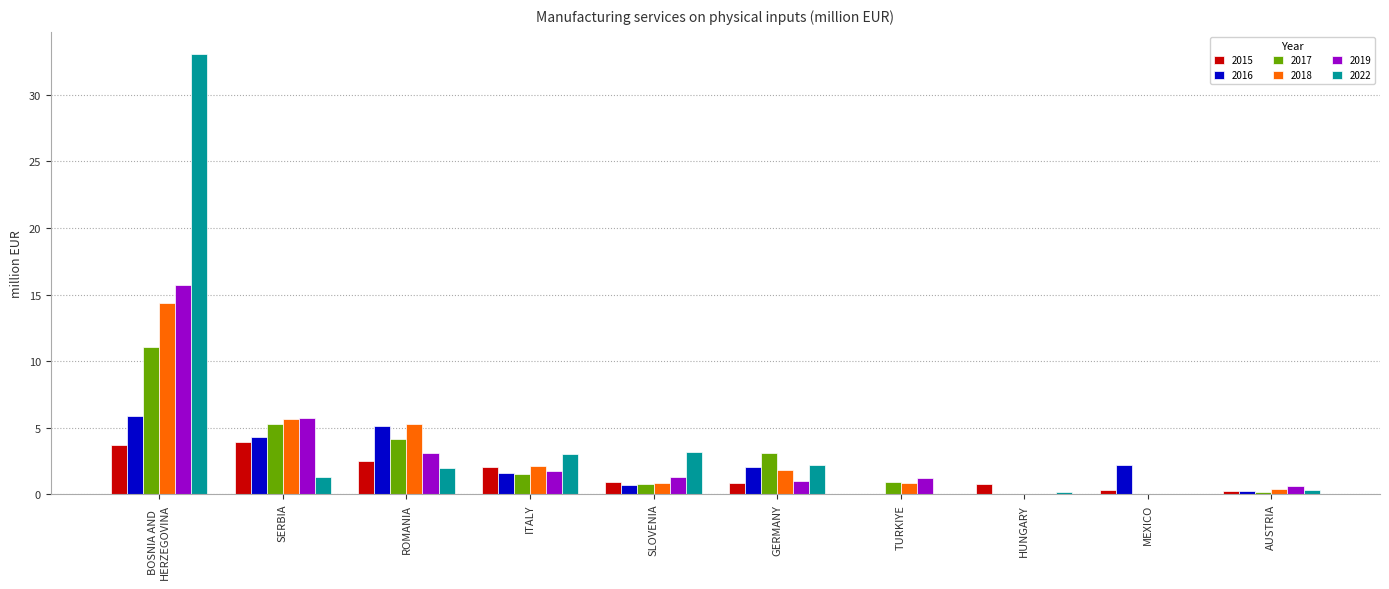

What are all the series names shown in the legend?

2015, 2016, 2017, 2018, 2019, 2022